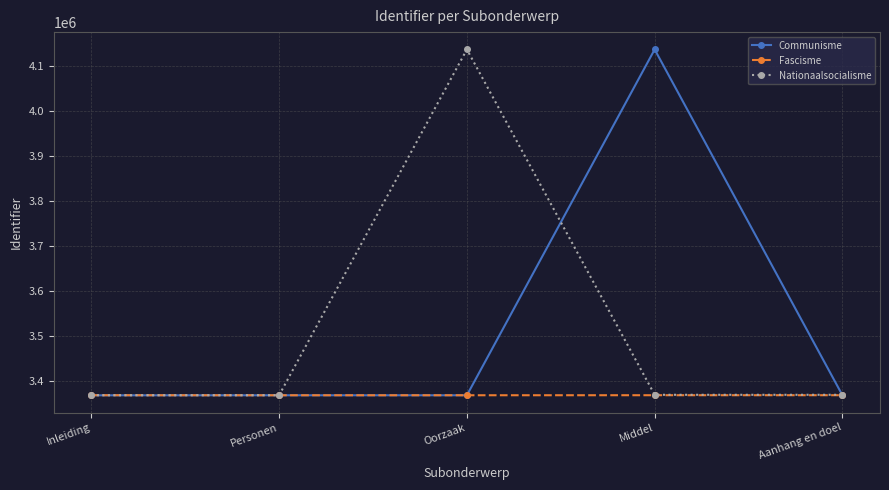

How many times do Communisme and Fascisme cross each other?

2